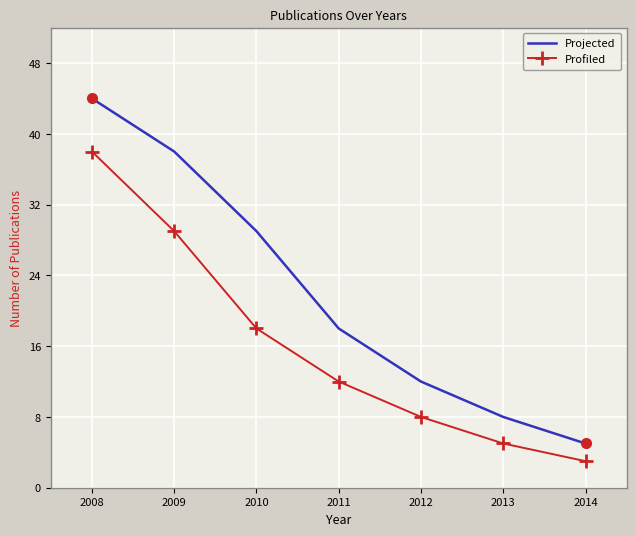

Which series has the largest range (max minus min)?

Projected